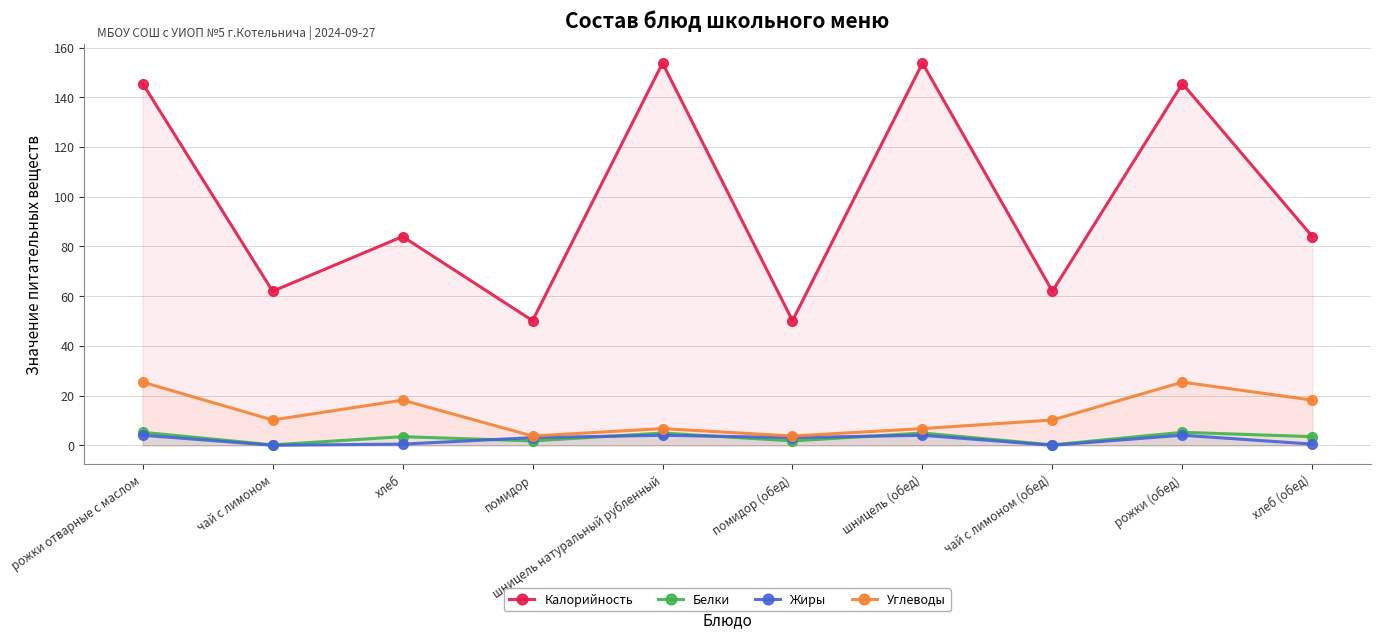

At which category is the sum across all series the highest?

рожки отварные с маслом